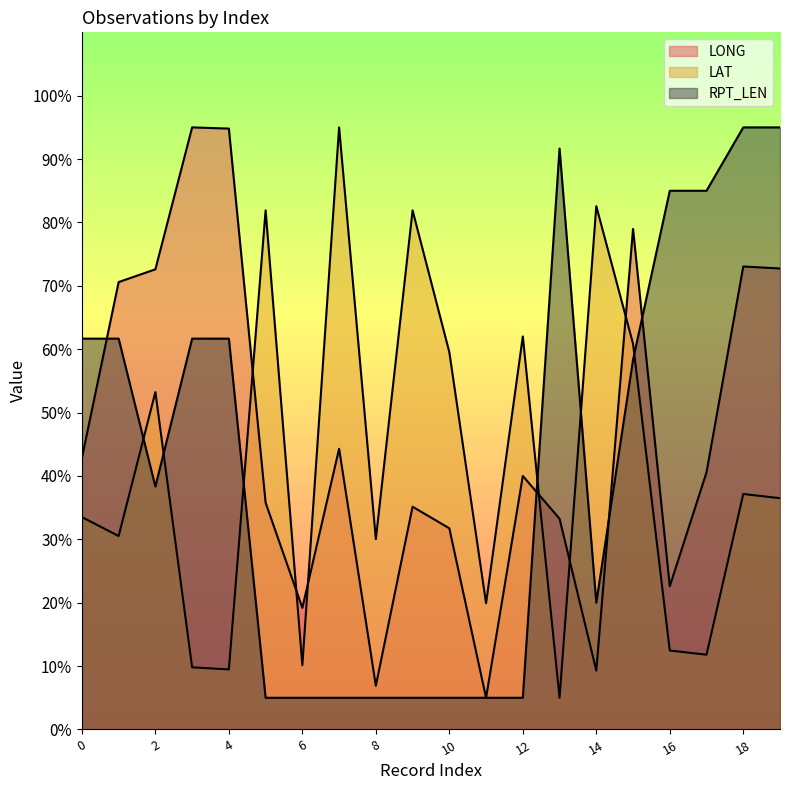

The LONG series shows 31.7 at 10. True or false?

True